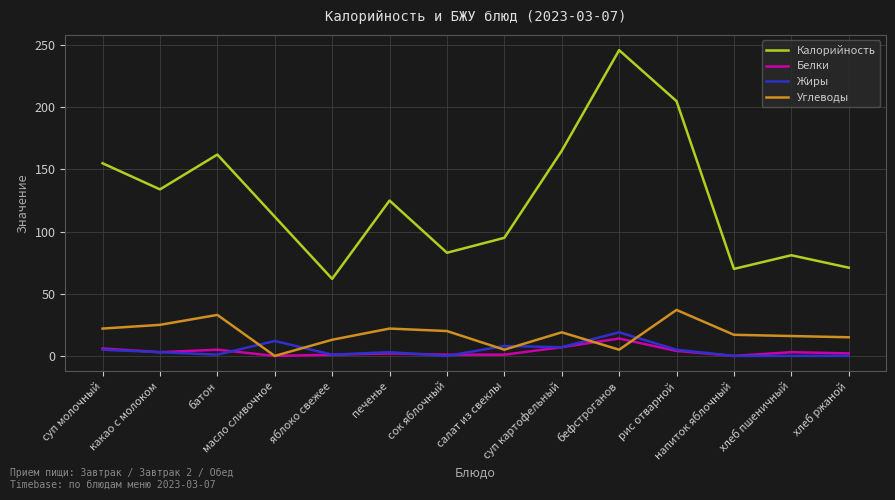

Which series has the widest spread of values?

Калорийность